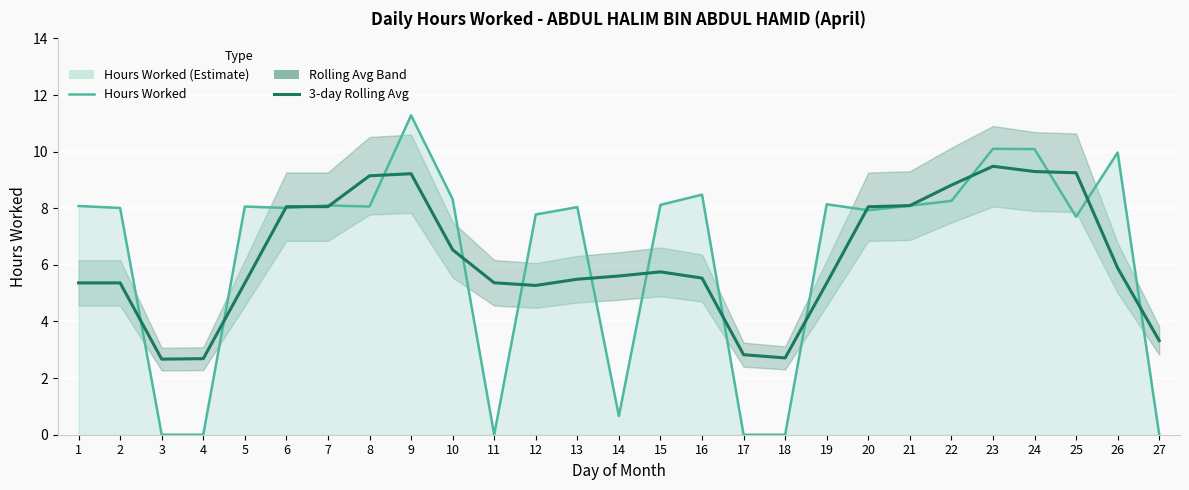

In 3-day Rolling Avg, how many points are higher than both neighbors (excluding endpoints)?

4